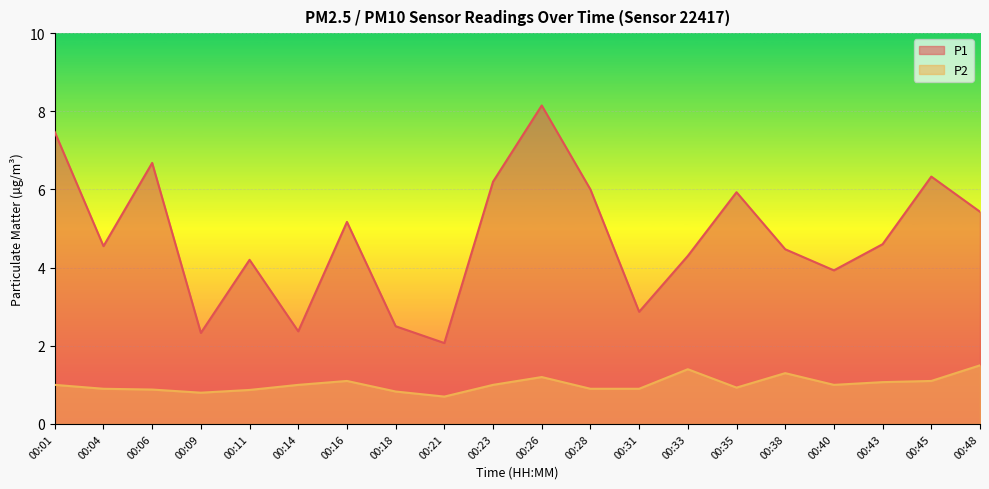

Which category has the lowest value in the P1 series?

00:21